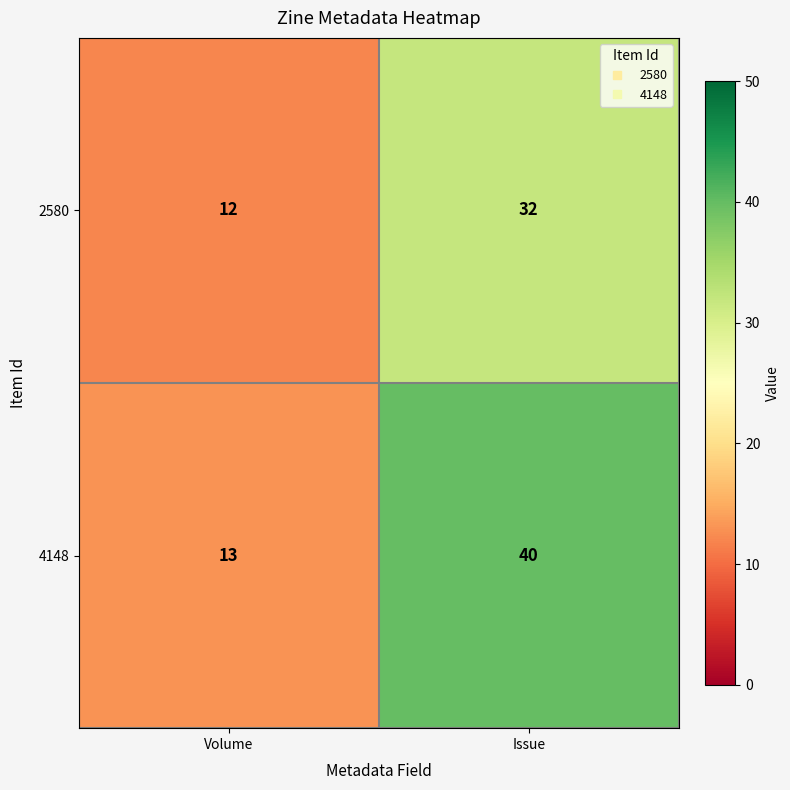

The 2580 series shows 6 at Volume. True or false?

False